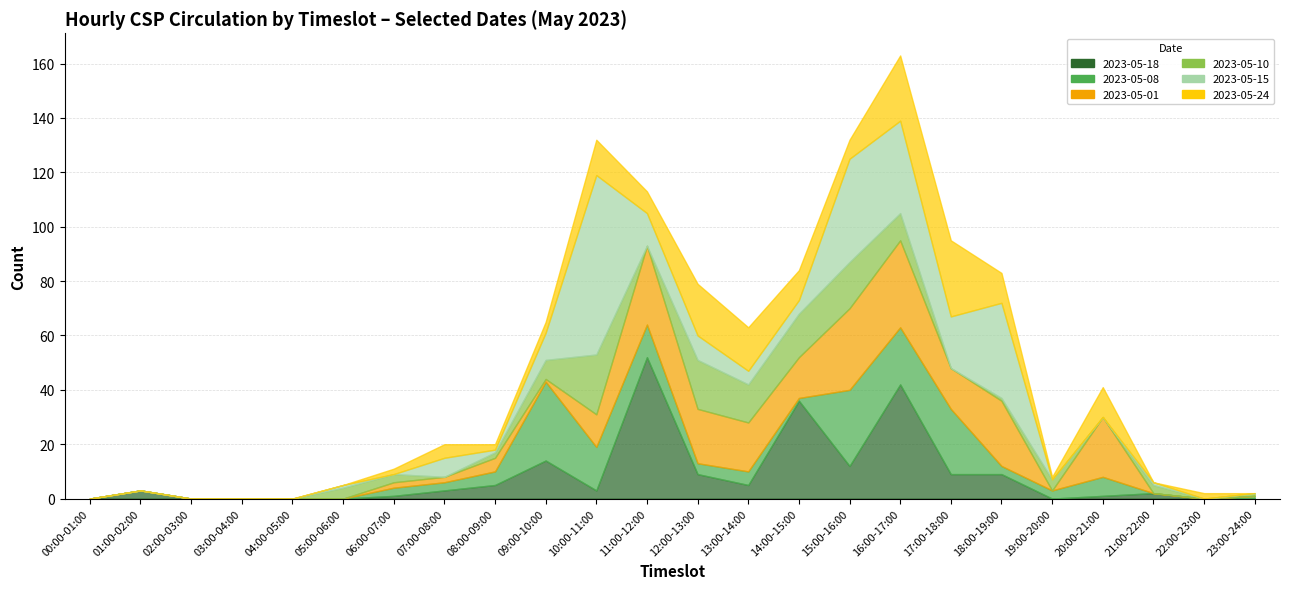

What are all the series names shown in the legend?

2023-05-18, 2023-05-08, 2023-05-01, 2023-05-10, 2023-05-15, 2023-05-24